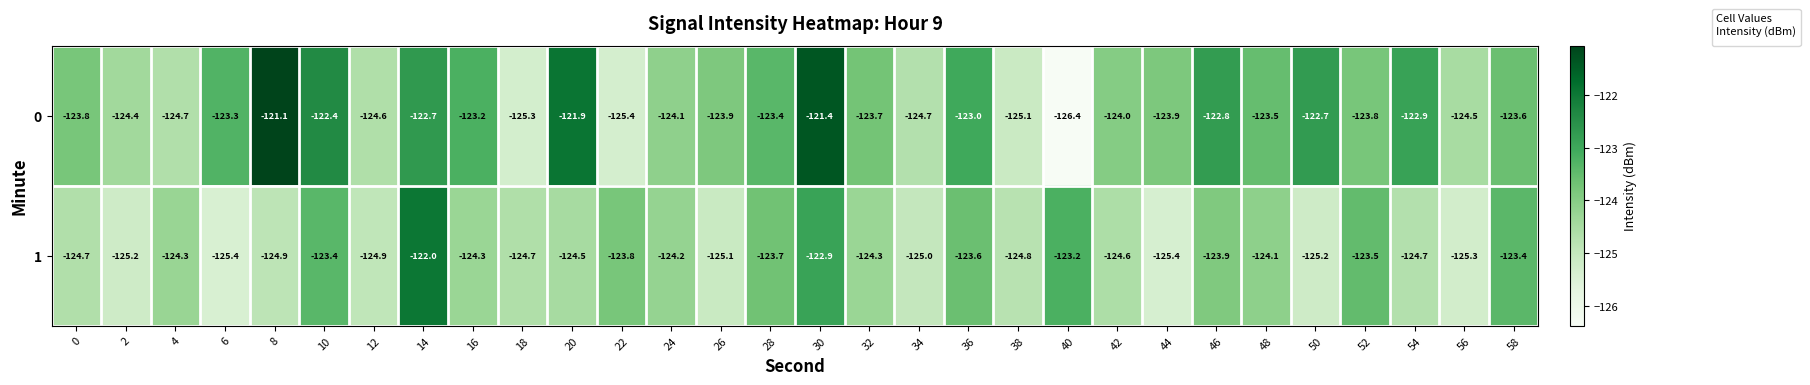

Which label corresponds to the smallest value in the chart?

40